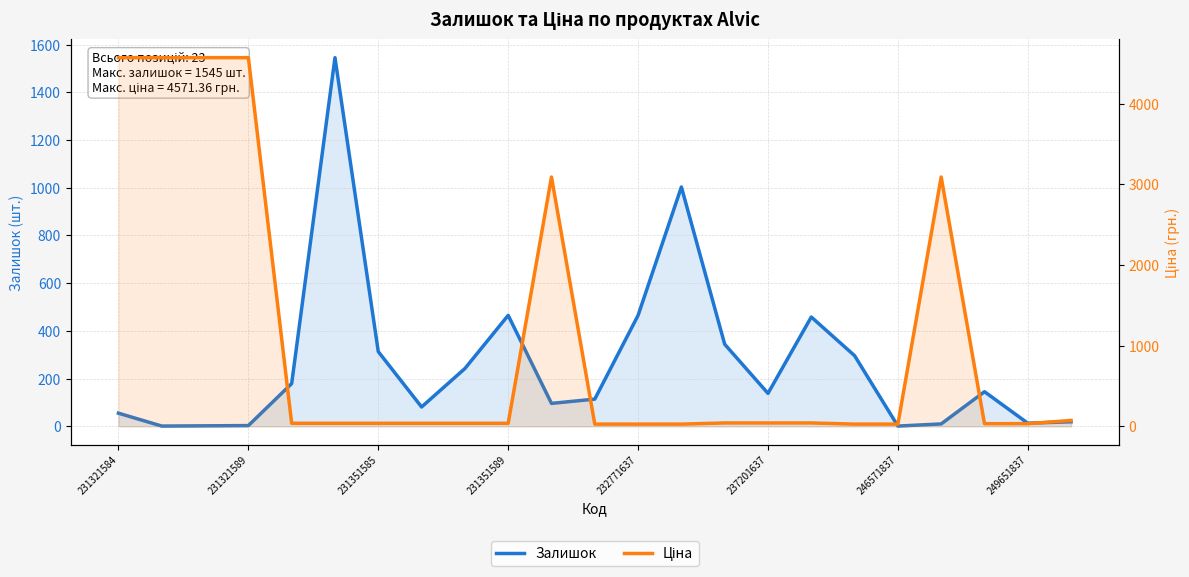

At which label does Ціна first exceed 37?

231321584